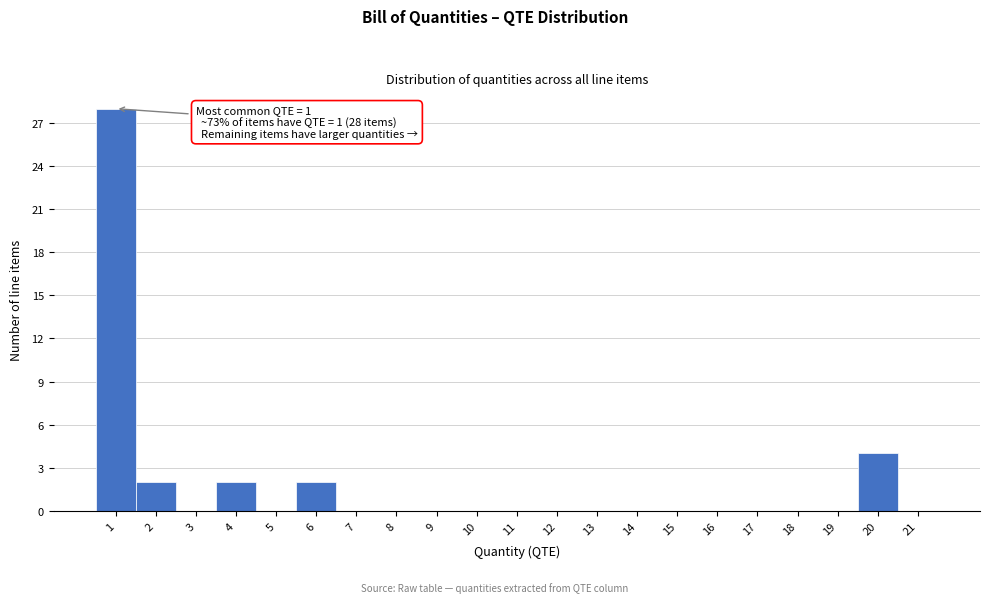

Which range on the x-axis has the tallest bar?

0.5 to 1.5